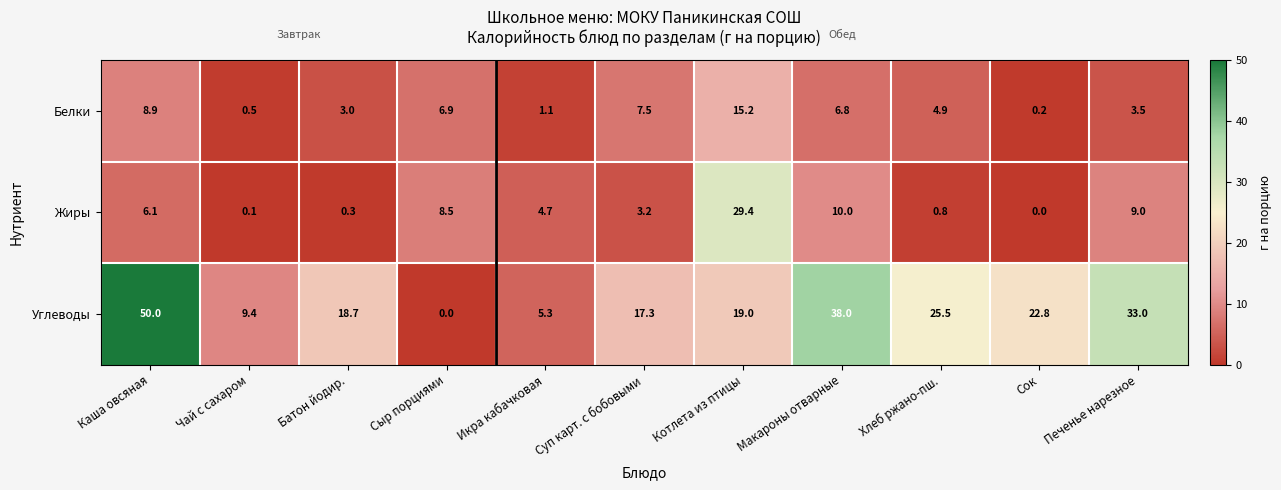

The value of Белки at Каша овсяная is 8.9. True or false?

True